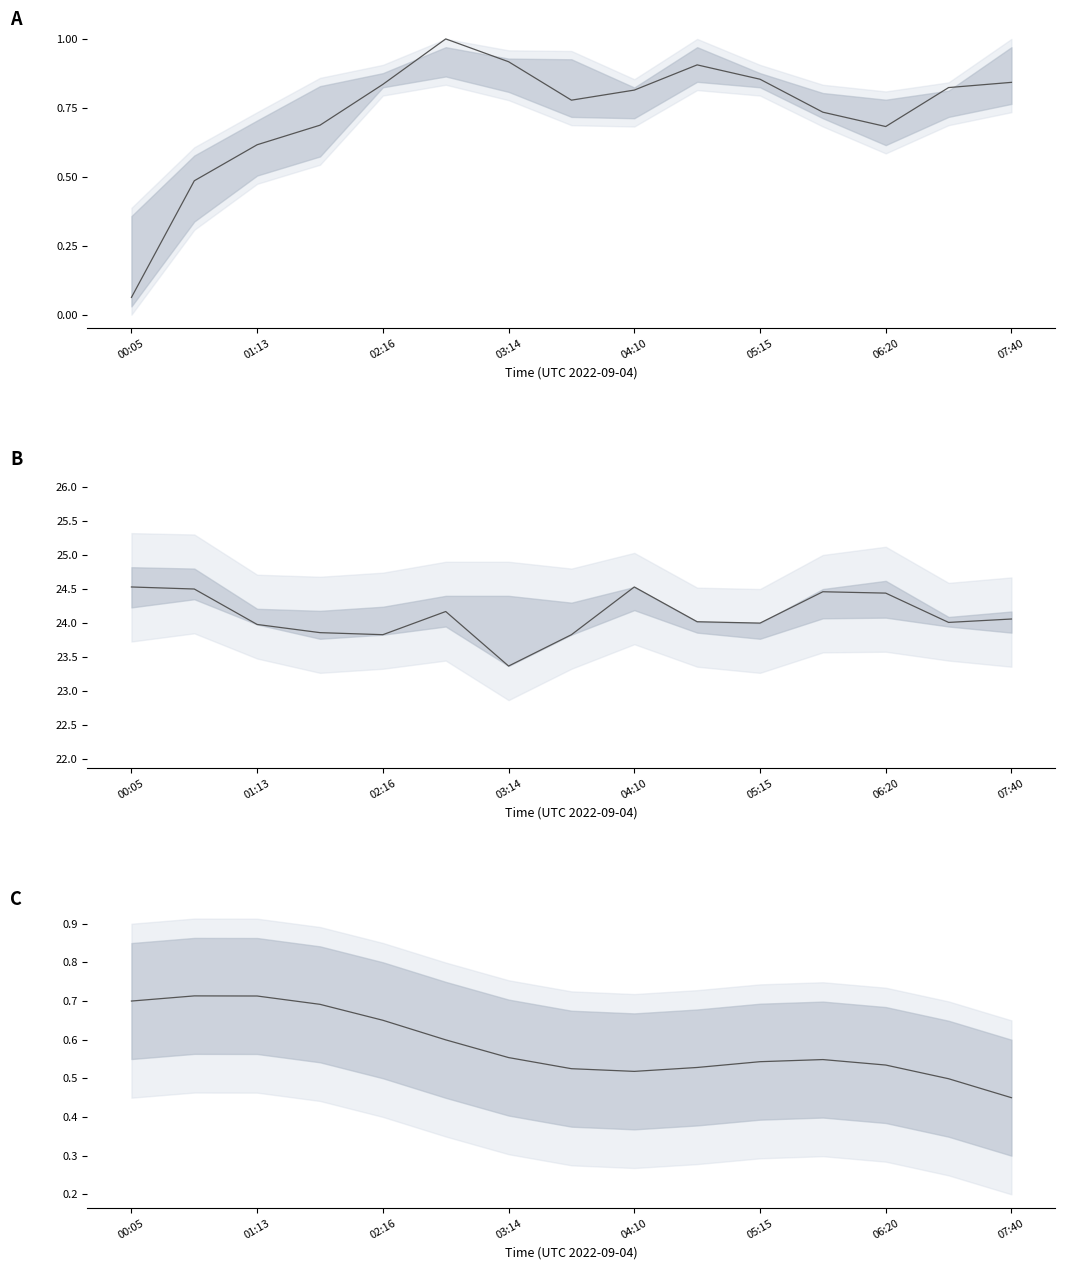

At how many categories does at least one series exceed 3?

15